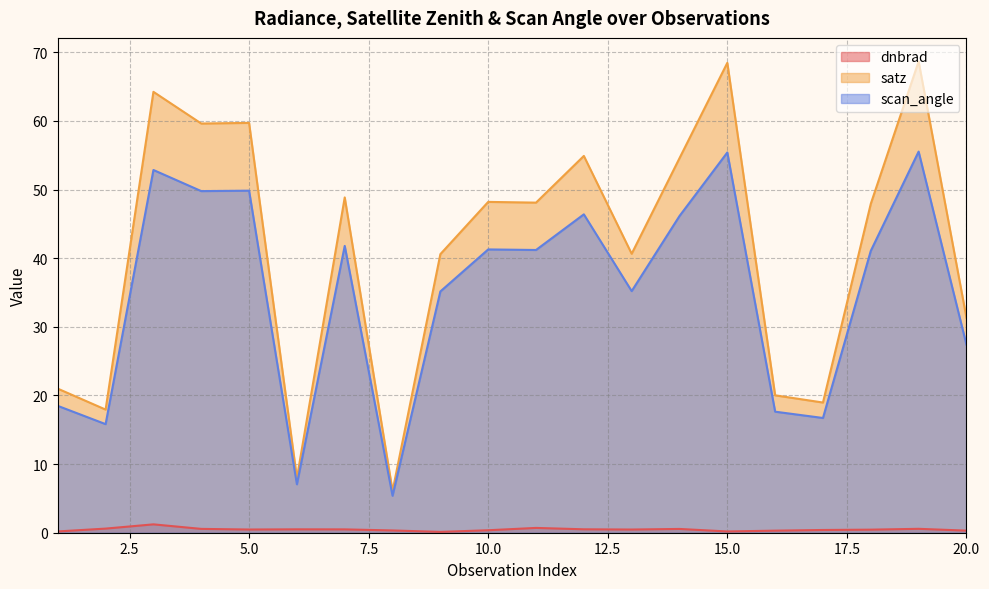

What is the value of the dnbrad point at the 17th from the left?

0.4